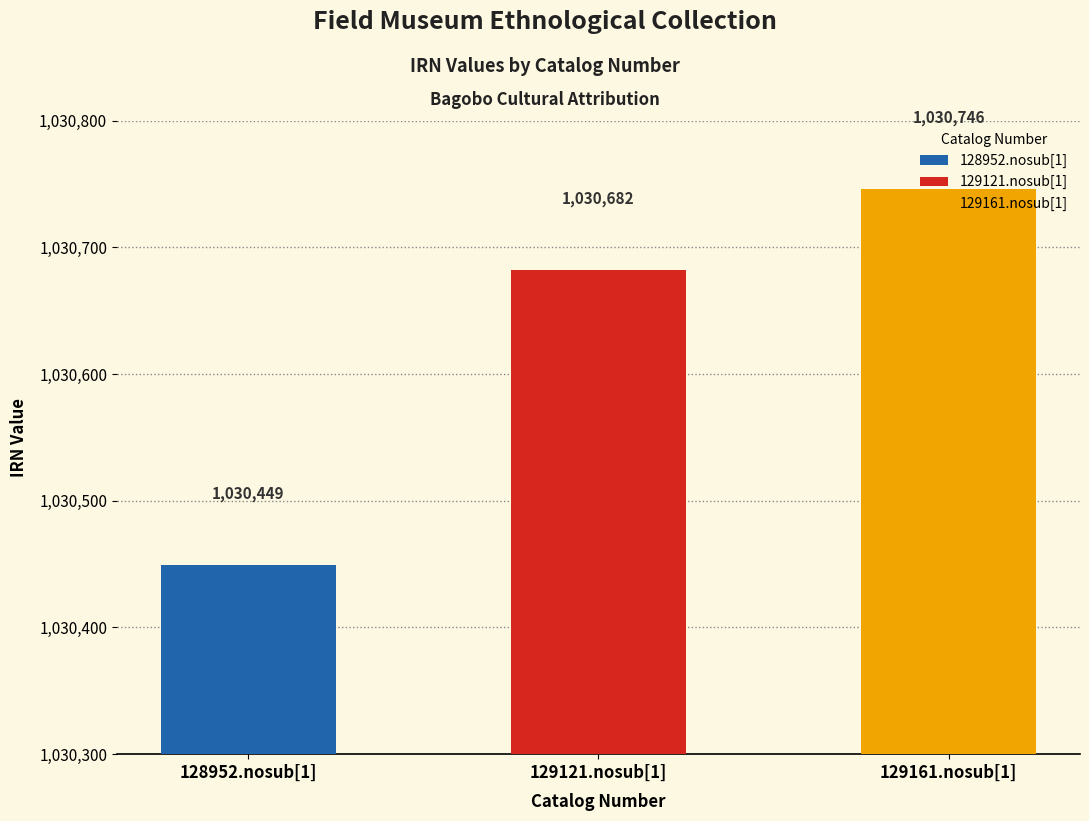

What is the difference between the maximum and second lowest values?

64